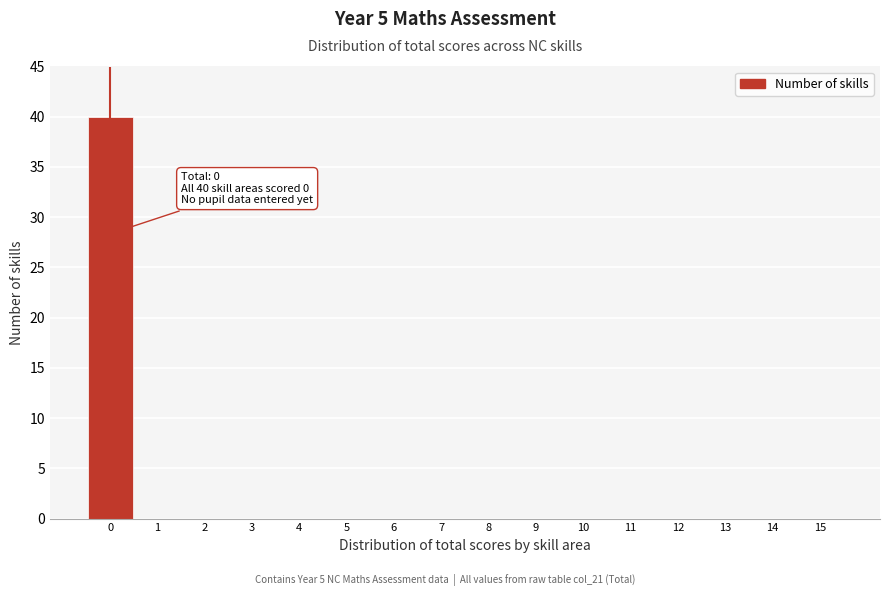

What is the sum of all values?

40